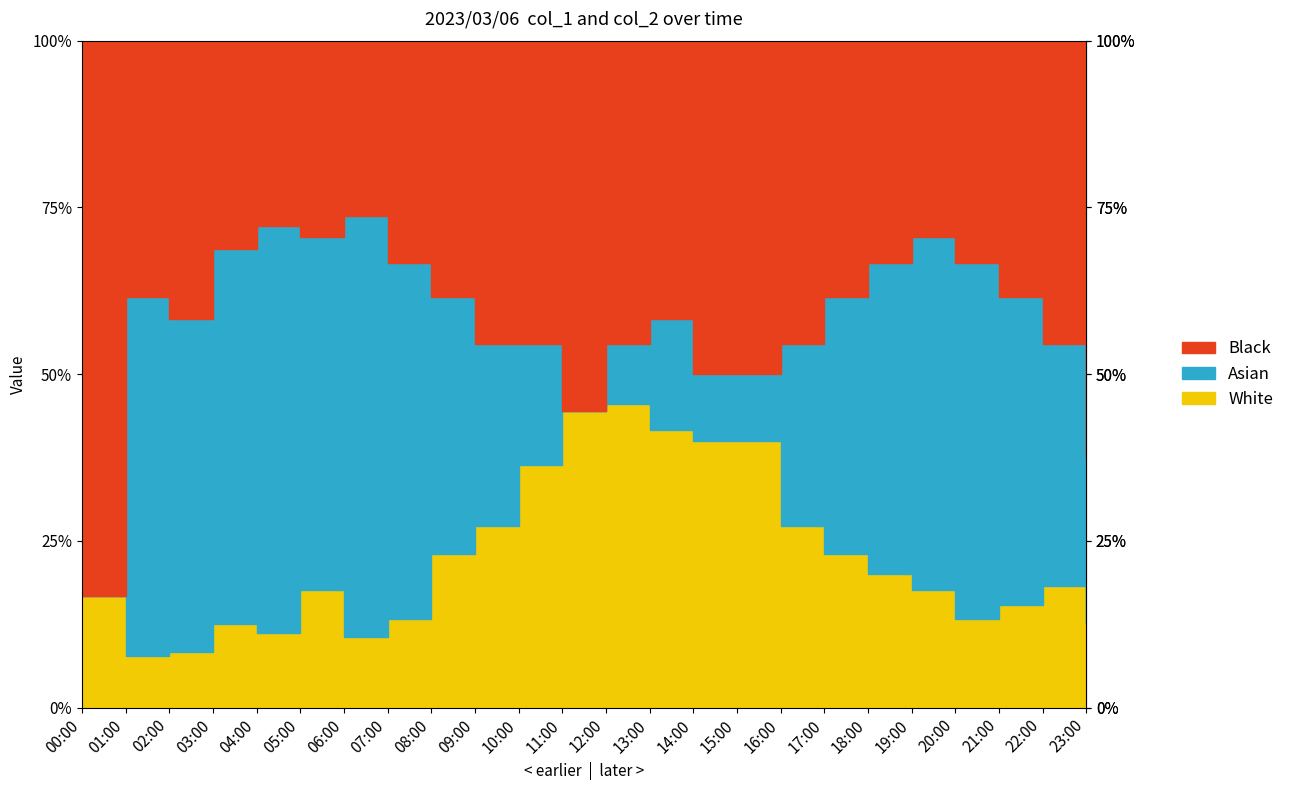

The value of col_1 at 03:00 is 0.3. True or false?

False